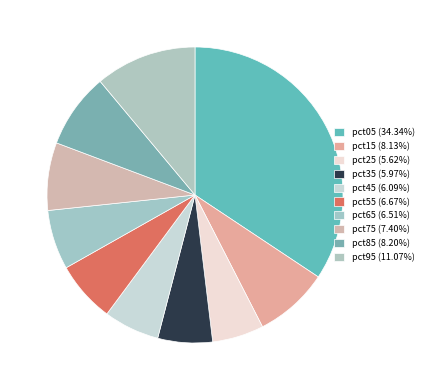

Do pct85 and pct15 together represent more than half of the pie?

No